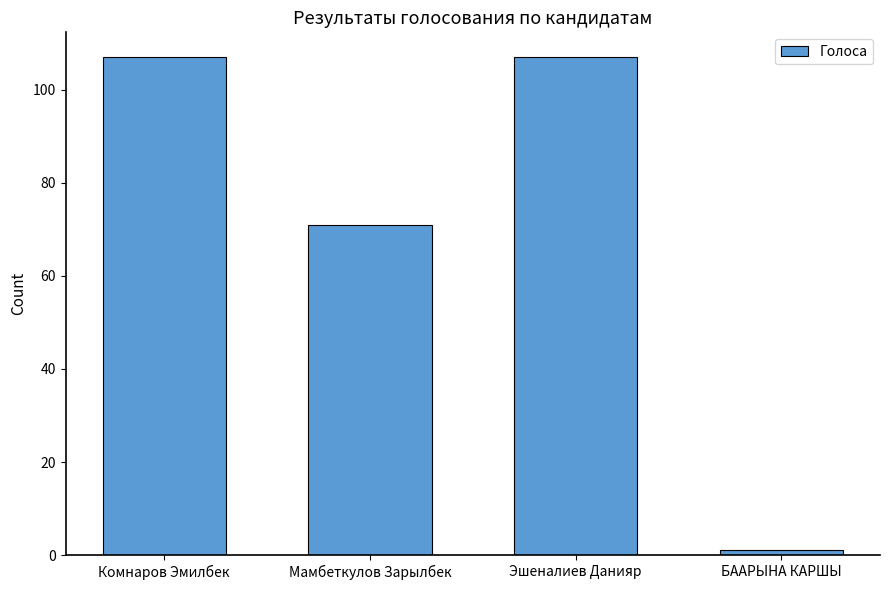

What is the label of the 4th bar from the left?

БААРЫНА КАРШЫ